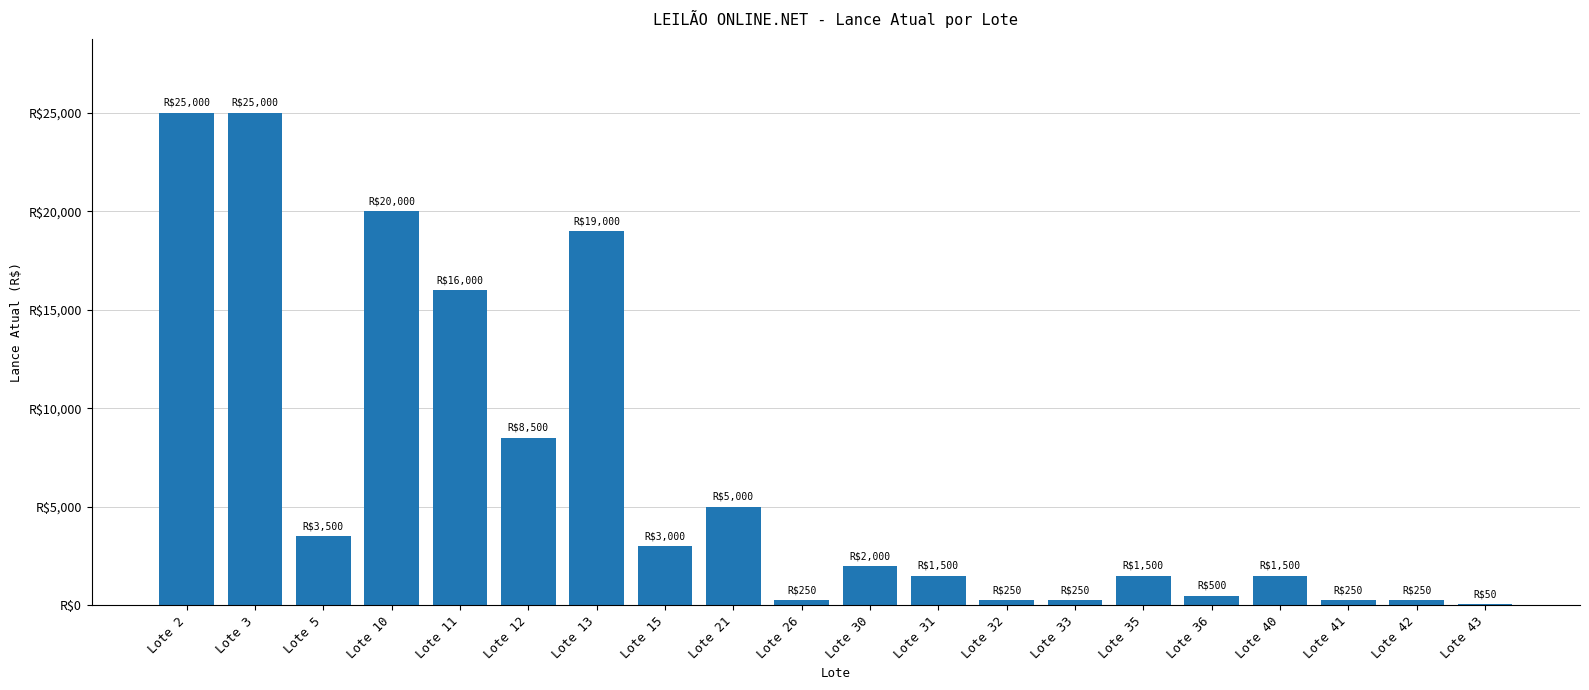

Reading left to right, transcribe all the data shown in this chart.

25000	25000	3500	20000	16000	8500	19000	3000	5000	250	2000	1500	250	250	1500	500	1500	250	250	50